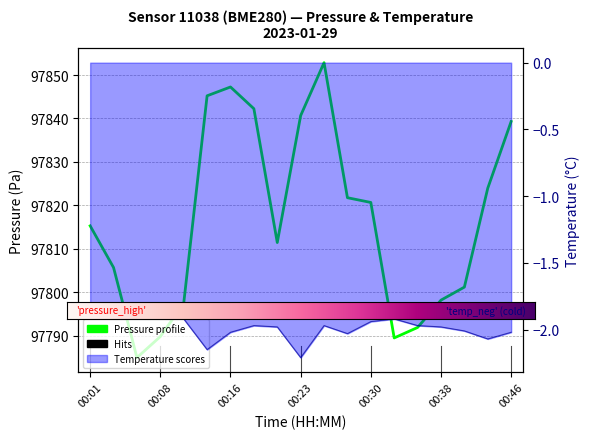

What is the minimum value for temperature?

-2.2